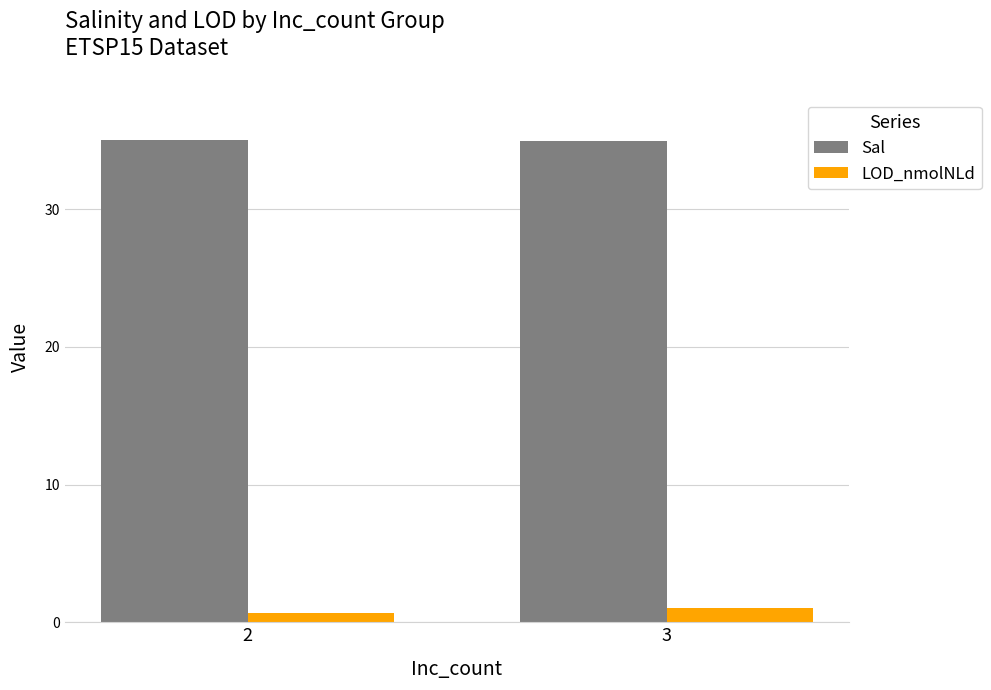

What is the smallest value displayed?

0.6